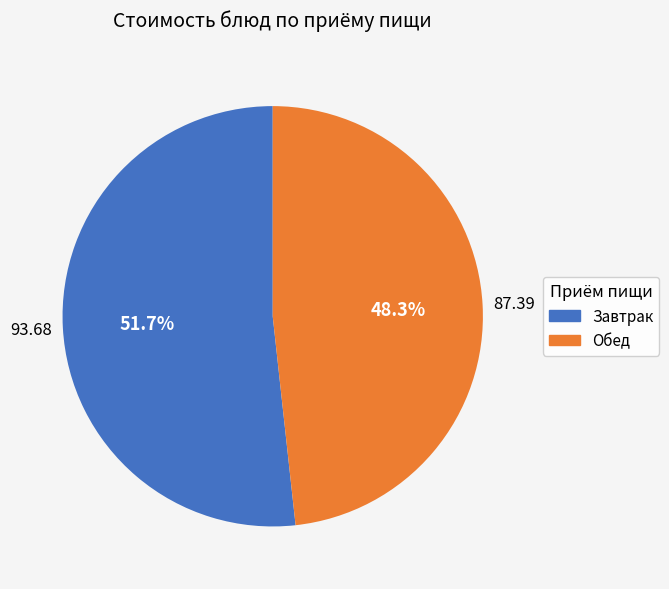

Is there any slice that represents more than half of the pie?

Yes